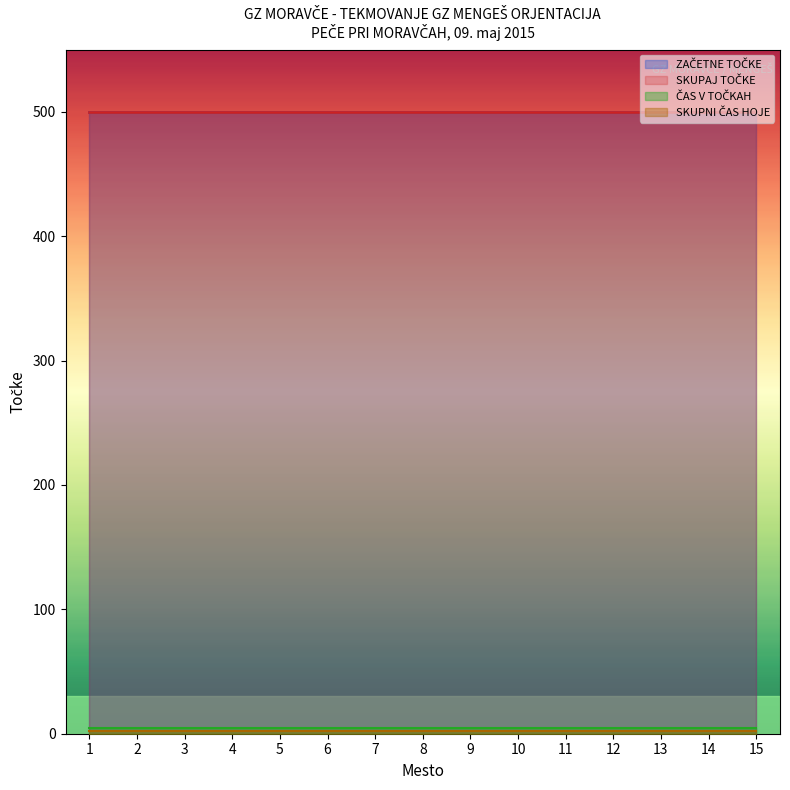

True or false: SKUPNI ČAS HOJE and SKUPAJ TOČKE intersect in this chart.

False